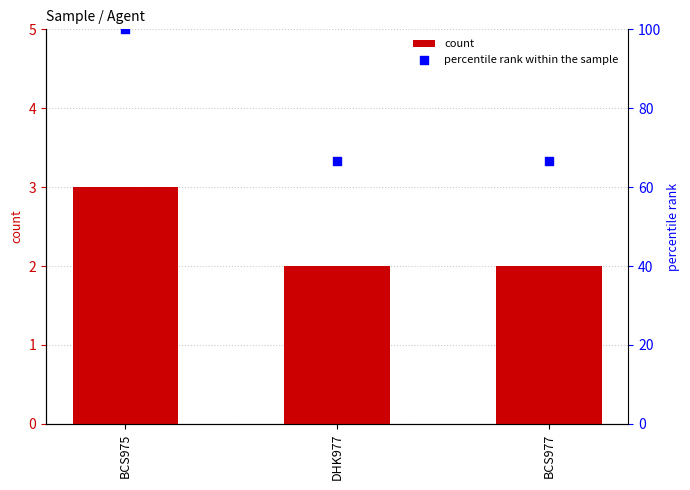

What are all the series names shown in the legend?

count, percentile rank within the sample